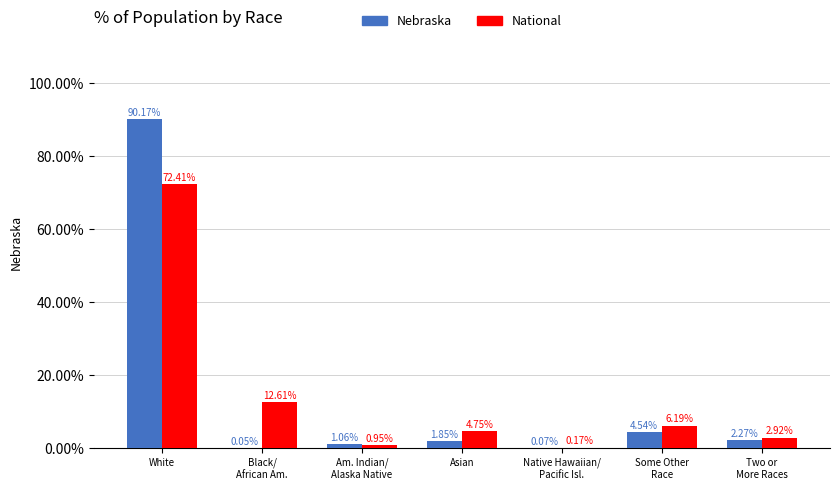

At which category is the sum across all series the highest?

White